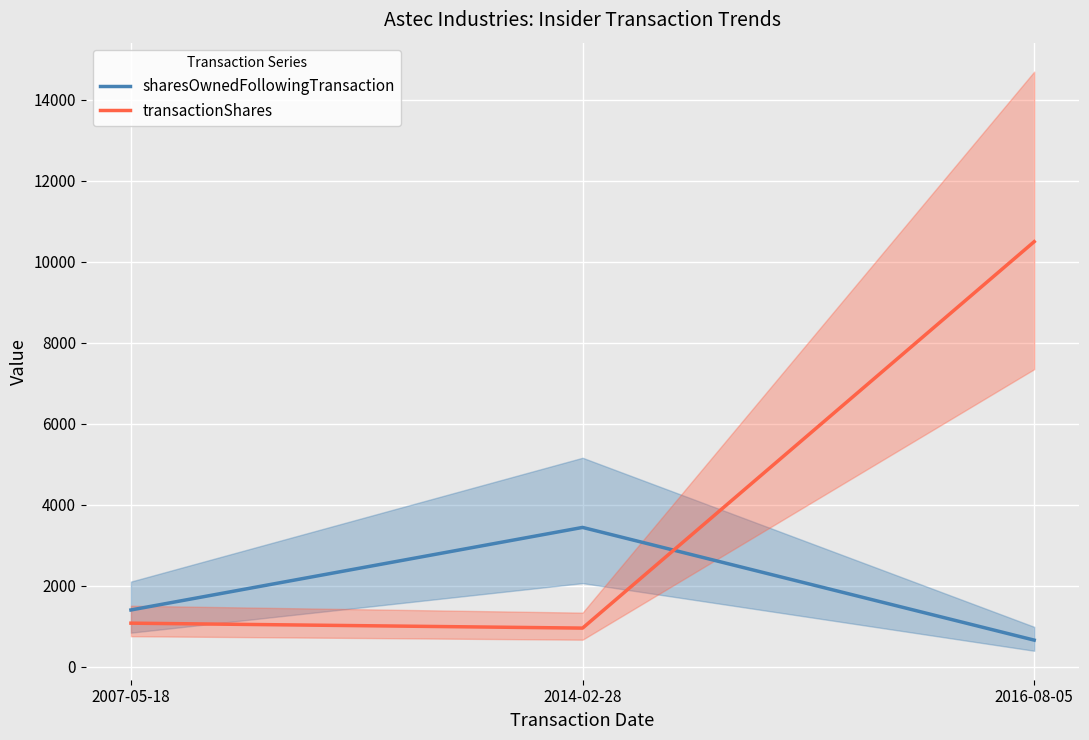

How many values in the transactionShares series are below 1076?

1